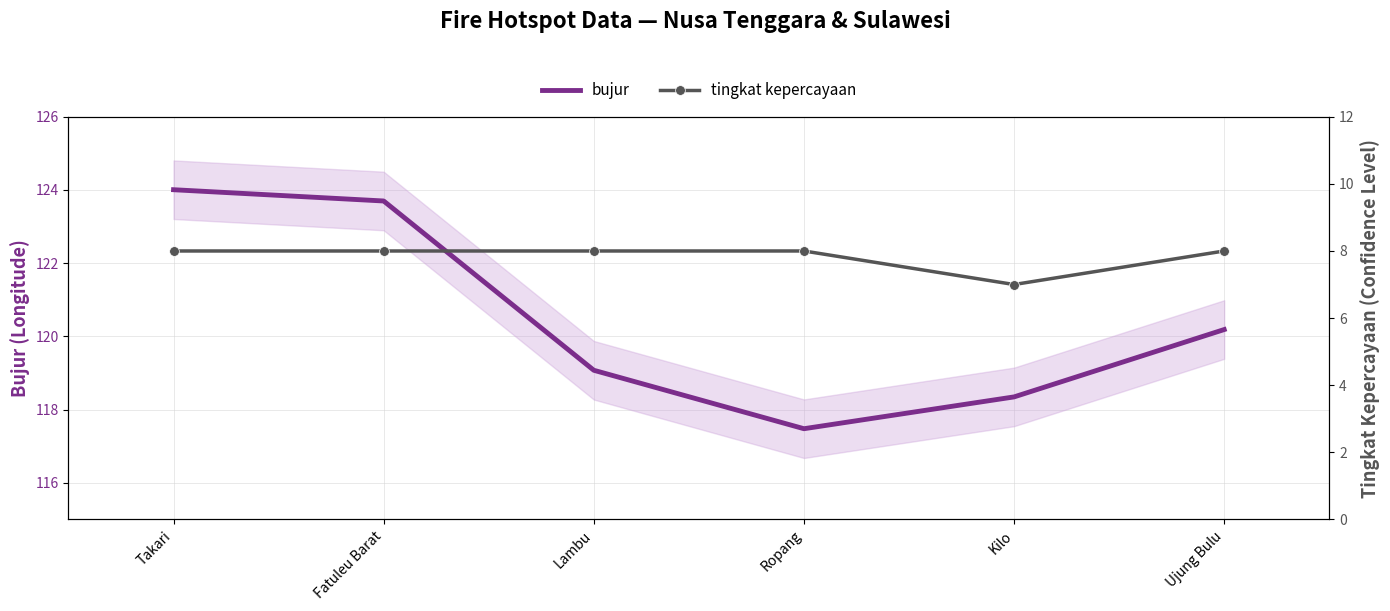

At Ujung Bulu, list the series in order from smallest to largest.

tingkat kepercayaan, bujur